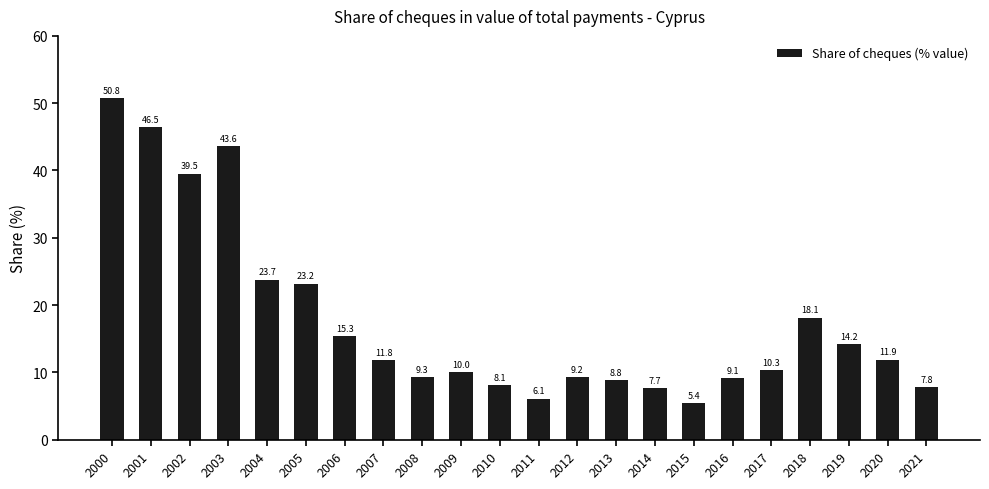

What is the difference between the maximum and minimum values?

45.4